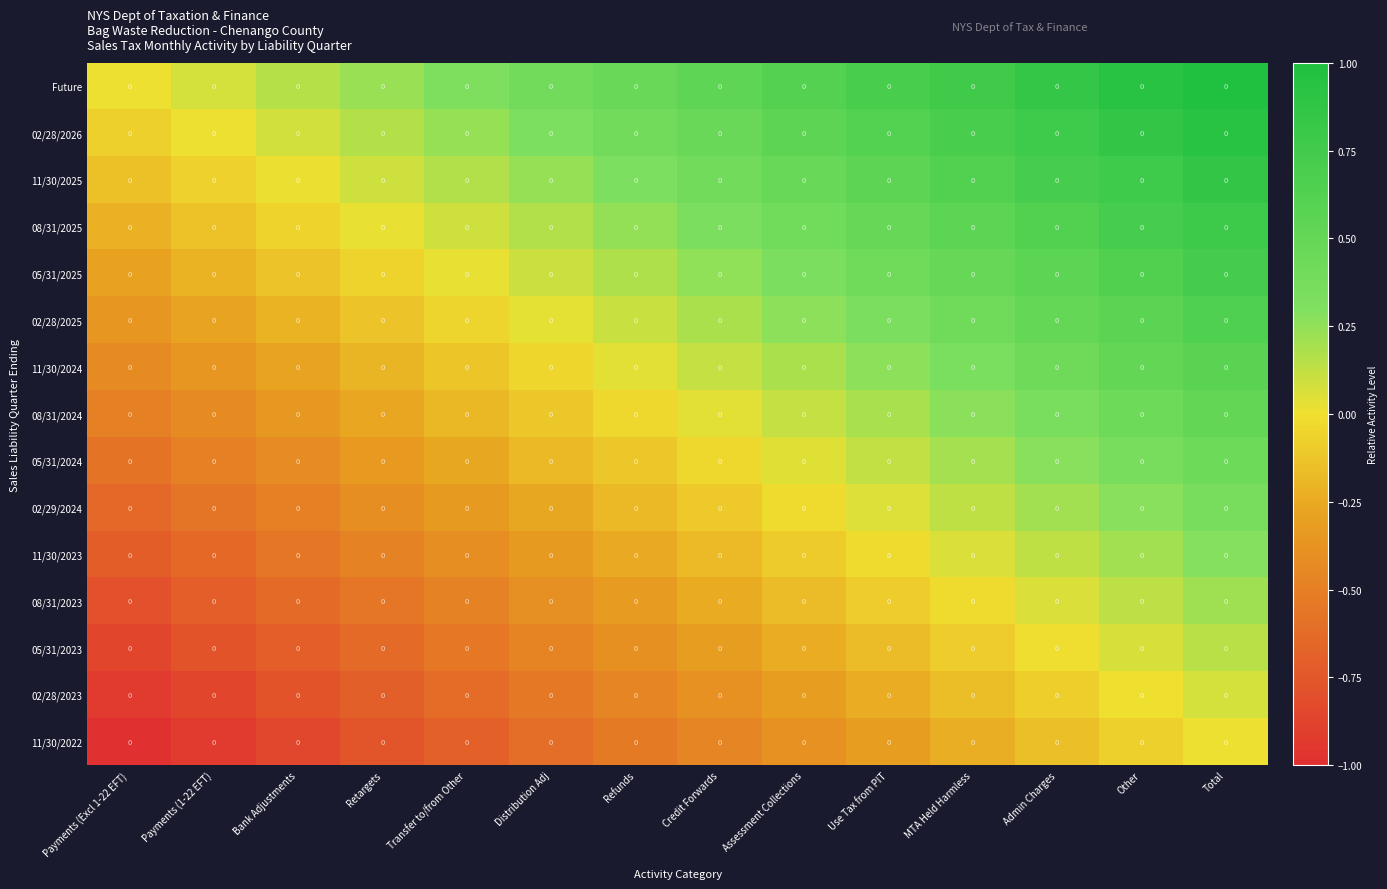

Rank the categories by 02/29/2024 value from lowest to highest.

Payments (Excl 1-22 EFT), Payments (1-22 EFT), Bank Adjustments, Retargets, Transfer to/from Other, Distribution Adj, Refunds, Credit Forwards, Assessment Collections, Use Tax from PIT, MTA Held Harmless, Admin Charges, Other, Total